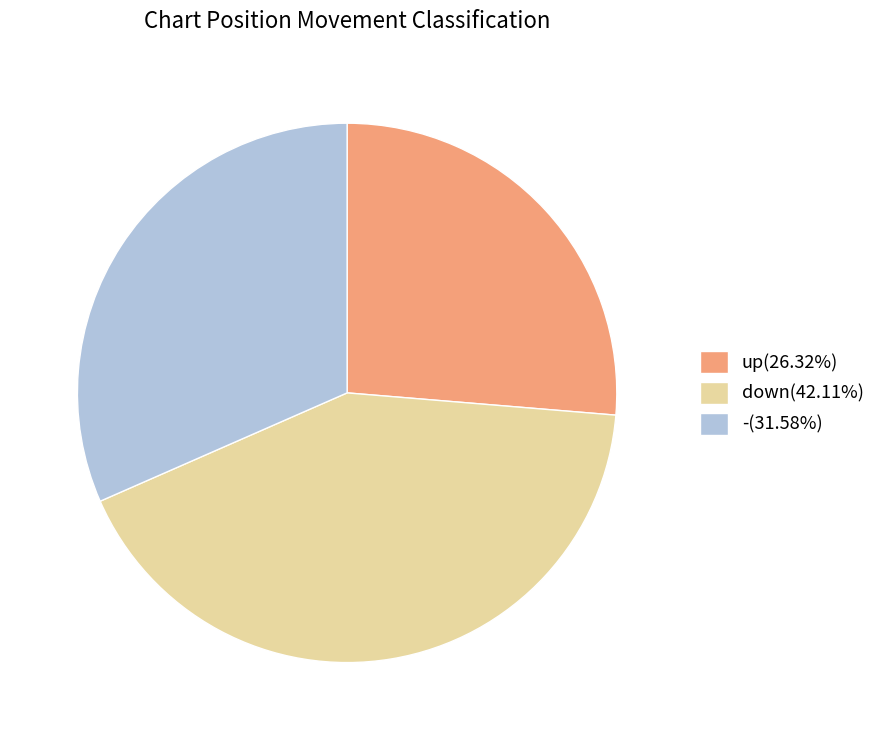

Is there a majority slice in this chart?

No